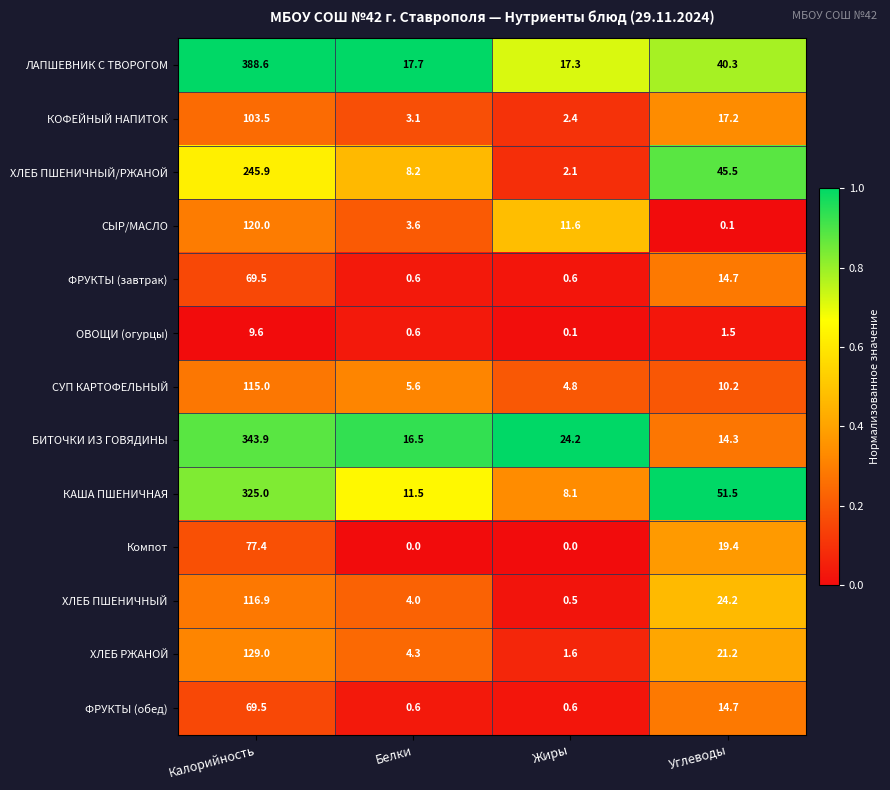

Between Калорийность and Углеводы, which series saw the biggest shift?

ЛАПШЕВНИК С ТВОРОГОМ